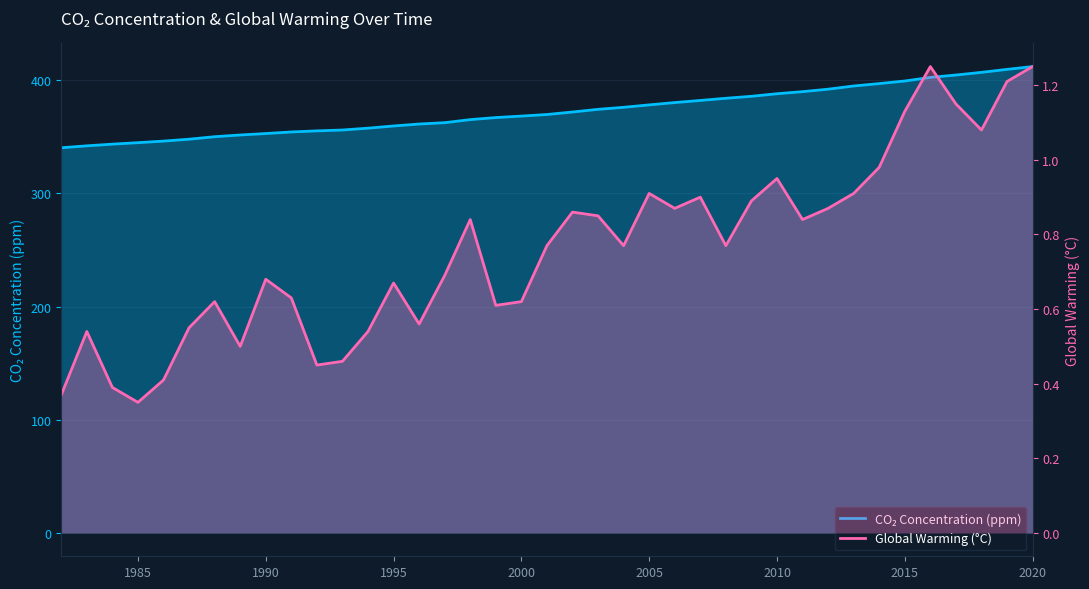

The value of CO₂ Concentration (ppm) at 19 is 542.5. True or false?

False